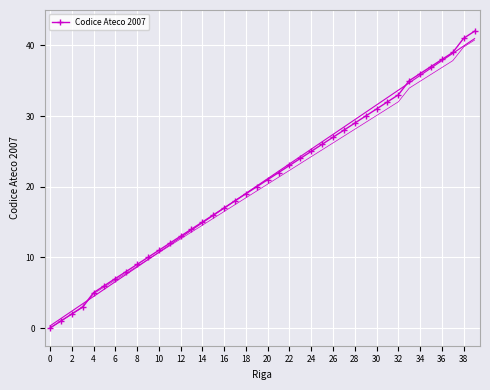

What is the highest value of the Codice Ateco 2007 series?

42